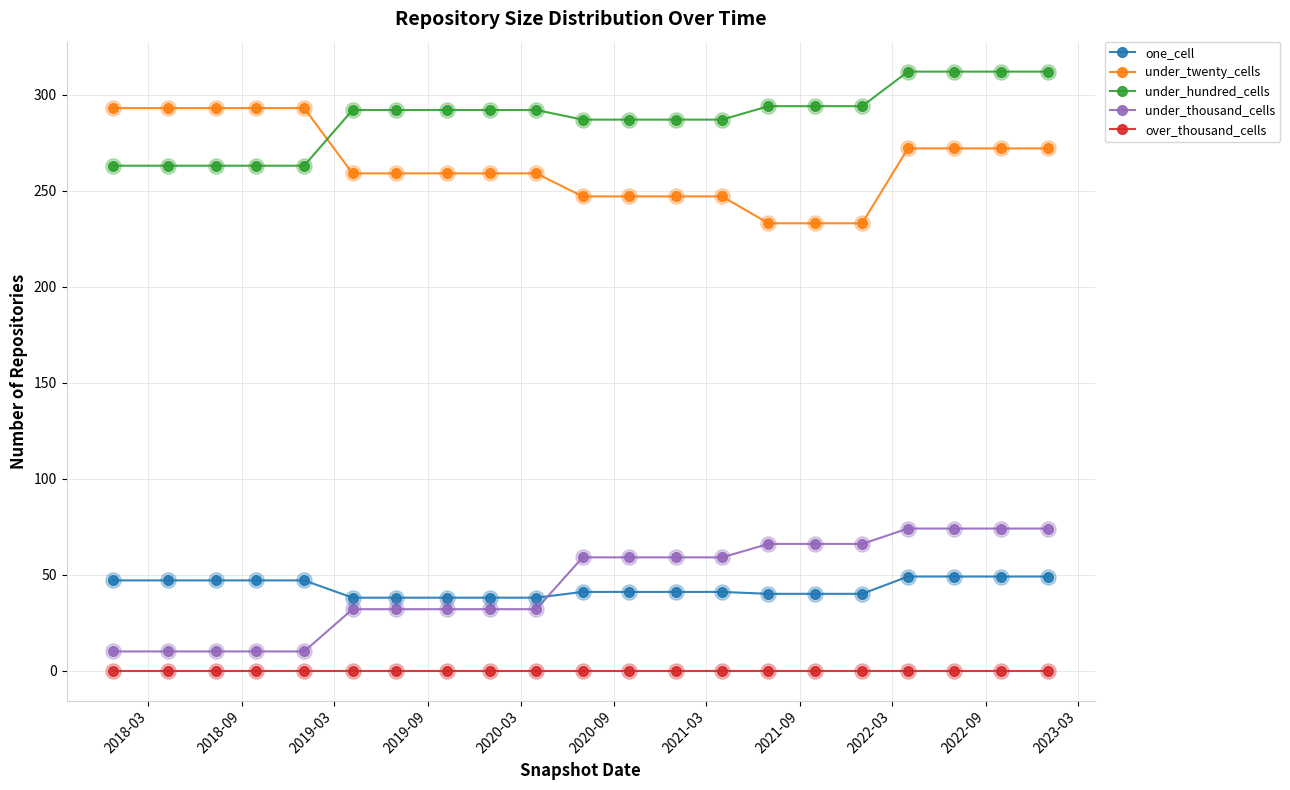

Which series has the largest total across all categories?

under_hundred_cells